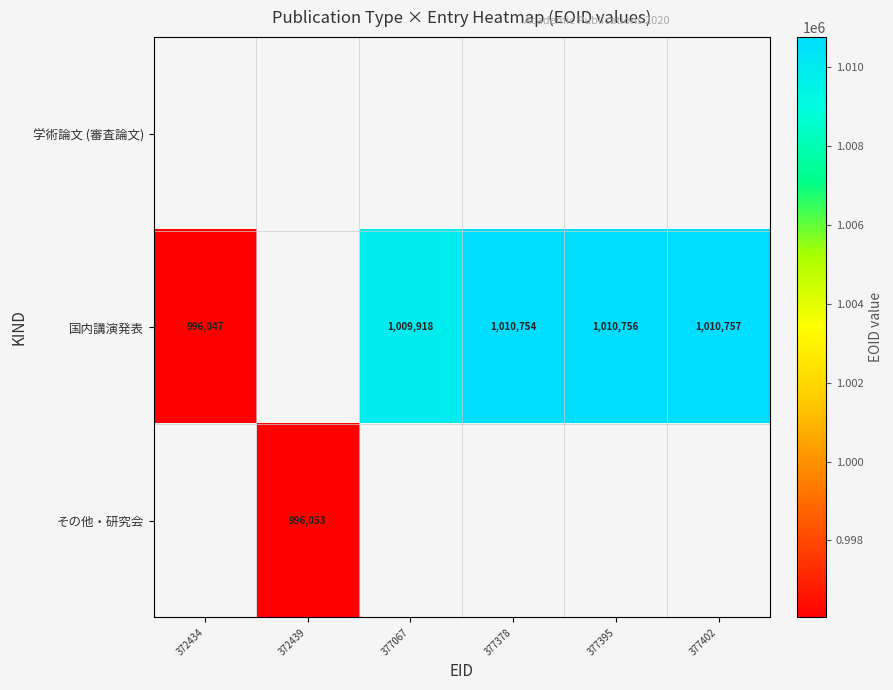

What is the sum of the 国内講演発表 values at 377402 and 377395?

2021513